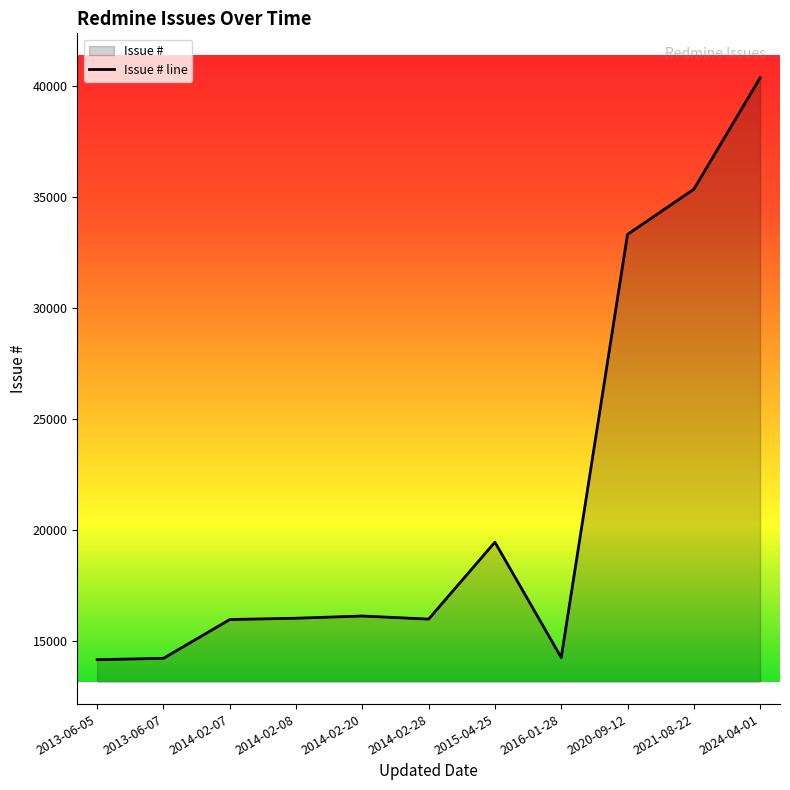

True or false: the data shows 6338 at 2013-06-07.

False